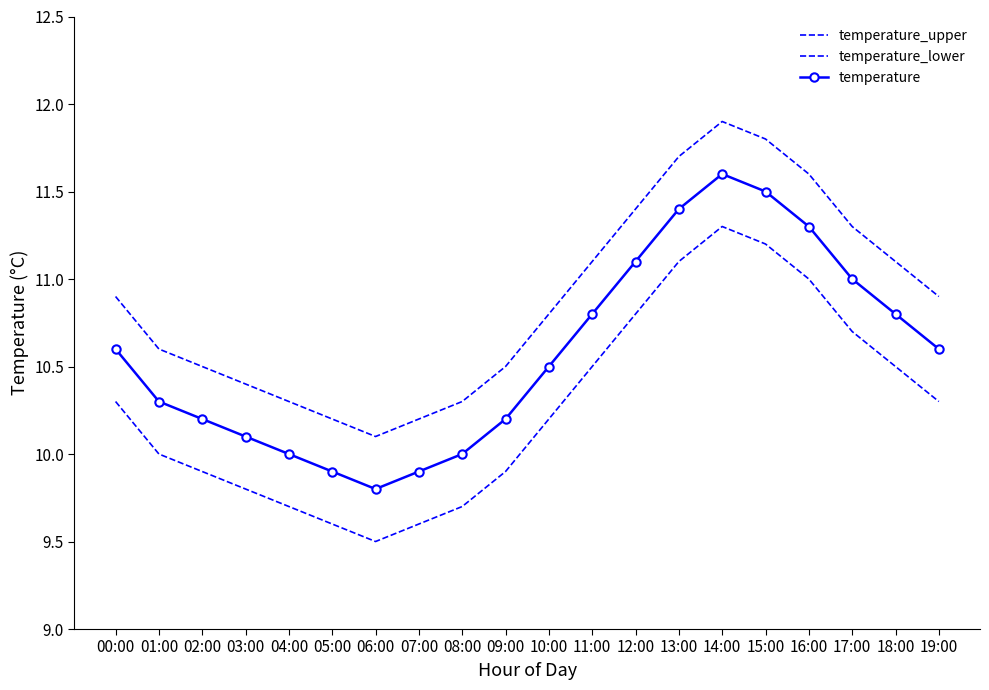

List the series in order of their peak value, lowest first.

temperature_lower, temperature, temperature_upper